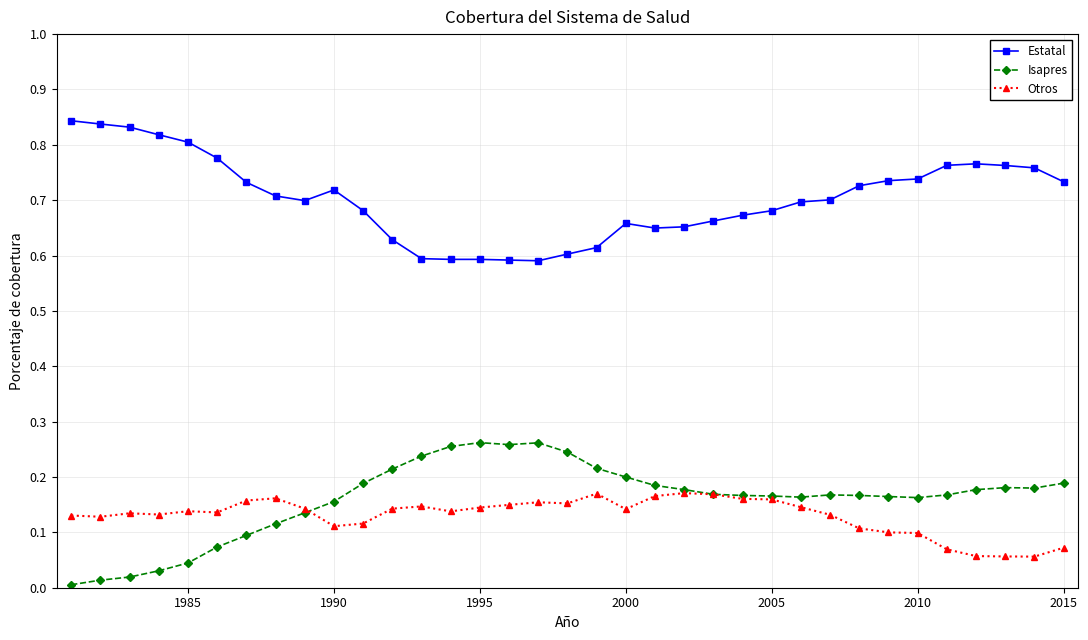

Which series has the largest total across all categories?

Estatal